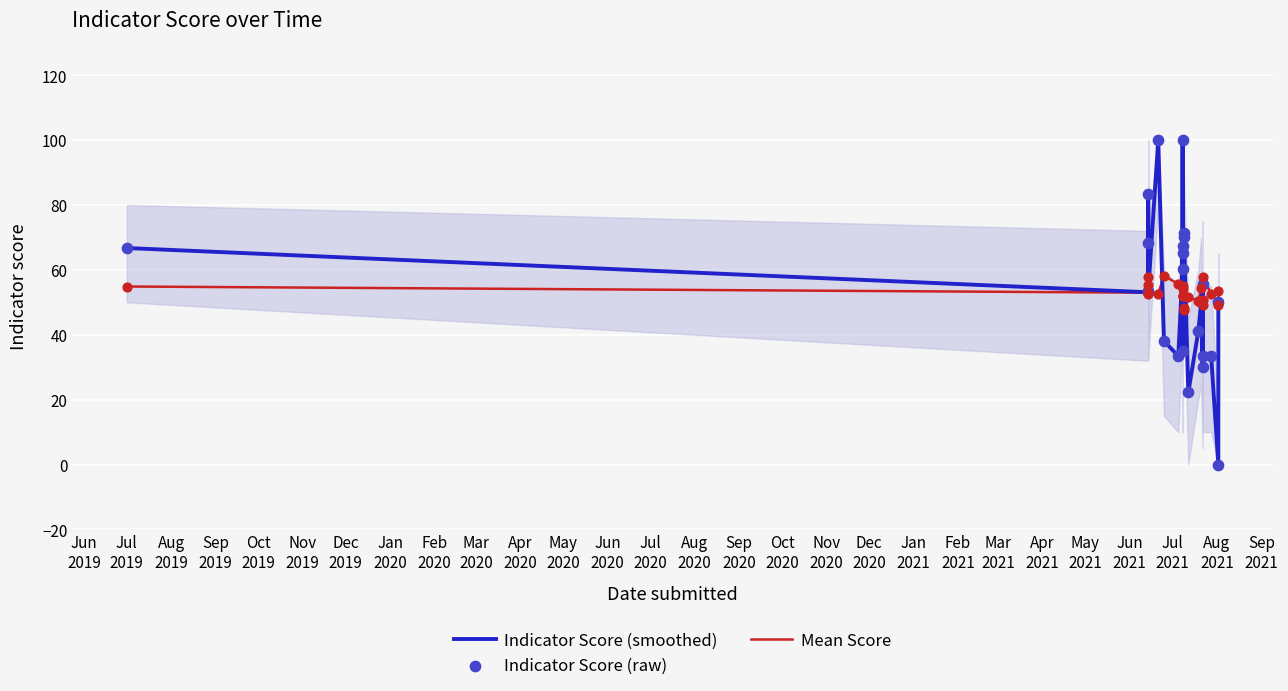

Which series reaches the maximum Y coordinate?

Indicator Score (smoothed)